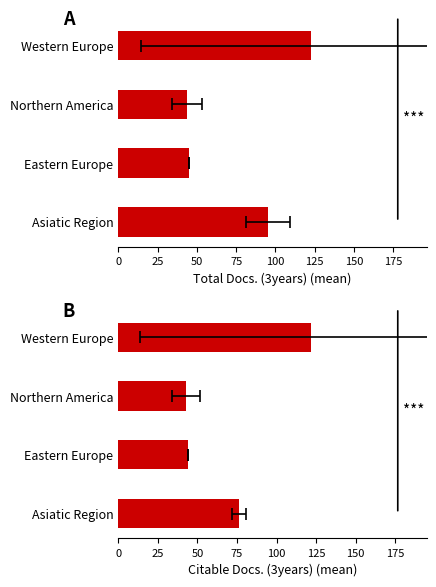

What is the value of the Total Docs. (3years) bar at the 1st from the left?

95.0